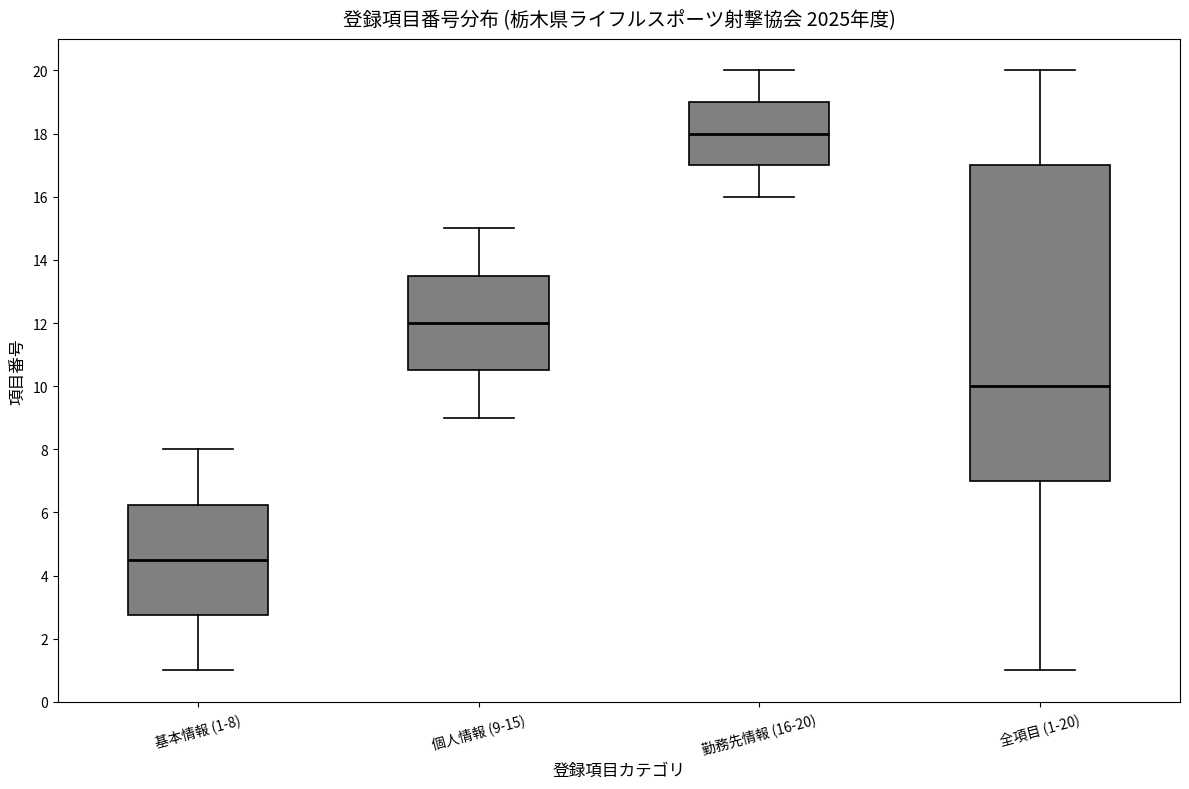

Reading left to right, transcribe this box plot: for each box, give where its median line is, the range the box spans, and where its two whiskers end, as read against the y-axis. The values are not printed on the chart, so give them approximately, as read against the axis.

基本情報 (1-8): median 4.6, box 2.8 to 6.2, whiskers 1.0 to 8.0
個人情報 (9-15): median 12.0, box 10.6 to 13.6, whiskers 9.0 to 15.0
勤務先情報 (16-20): median 18.0, box 17.0 to 19.0, whiskers 16.0 to 20.0
全項目 (1-20): median 10.0, box 7.0 to 17.0, whiskers 1.0 to 20.0